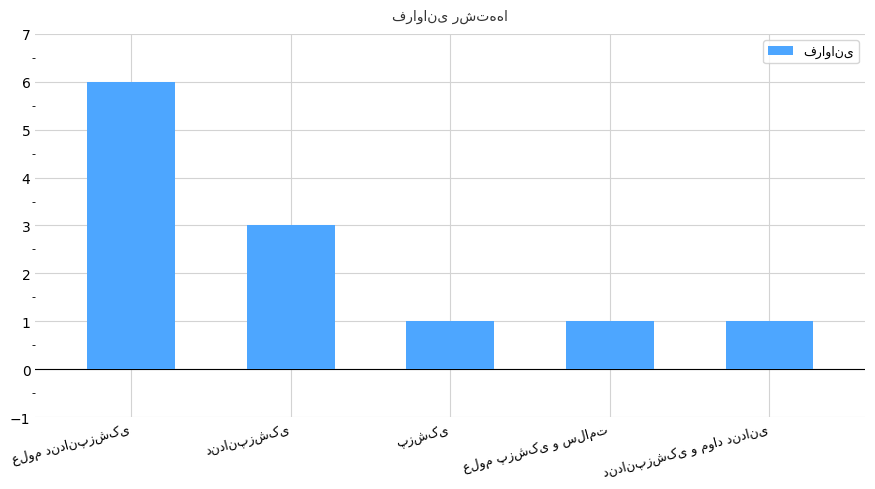

What is the sum of all values?

12